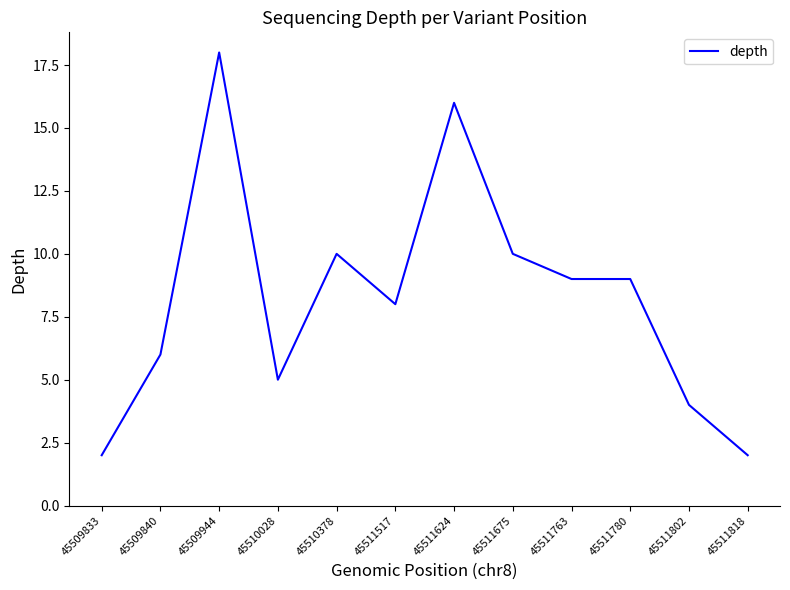

Does the chart have visible grid lines?

No